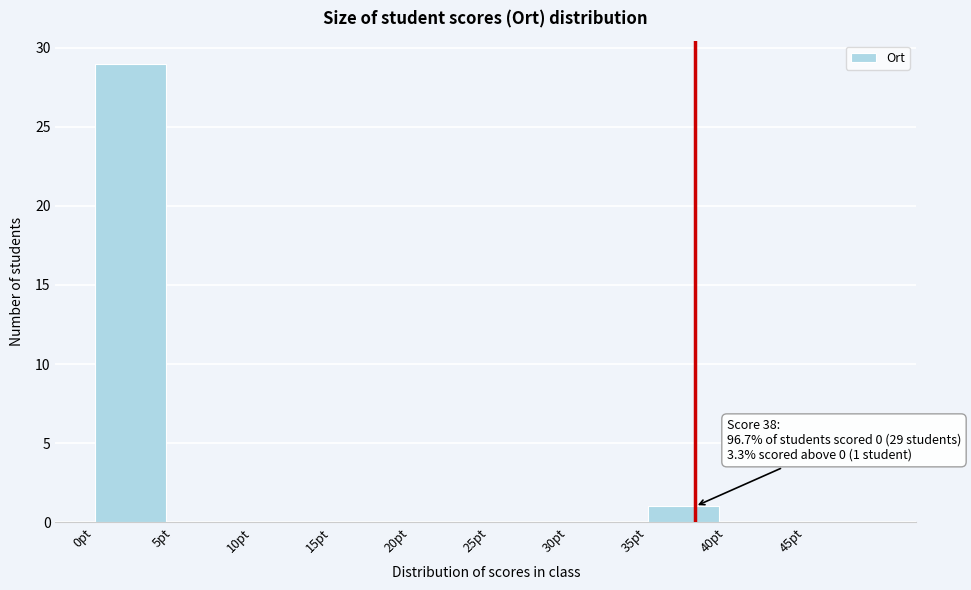

Which range on the x-axis has the tallest bar?

0 to 5